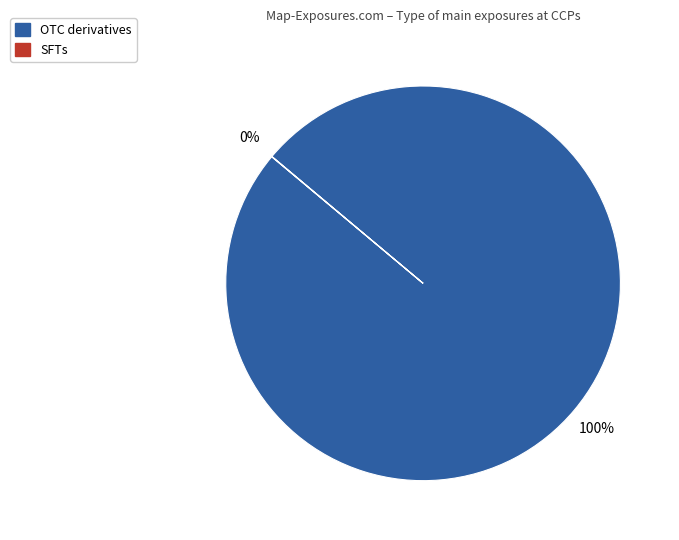

True or false: OTC derivatives accounts for 100% of the total.

True